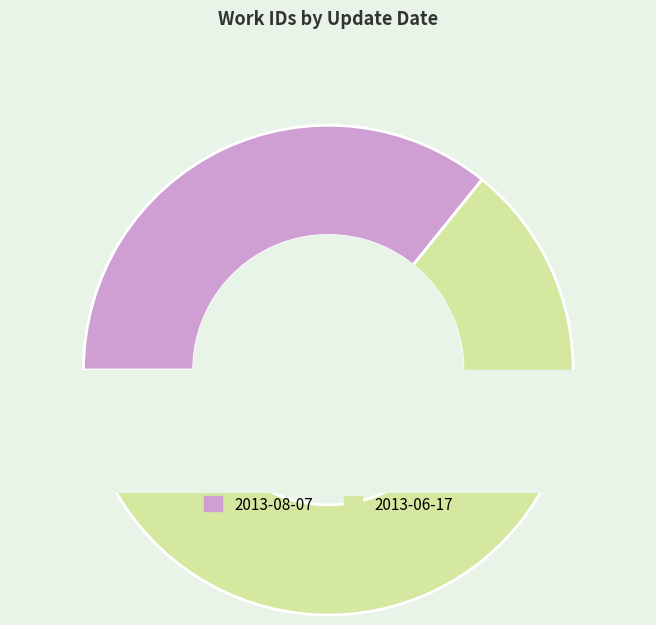

What is the change in value from 2013-08-07 to 2013-06-17?

+3304